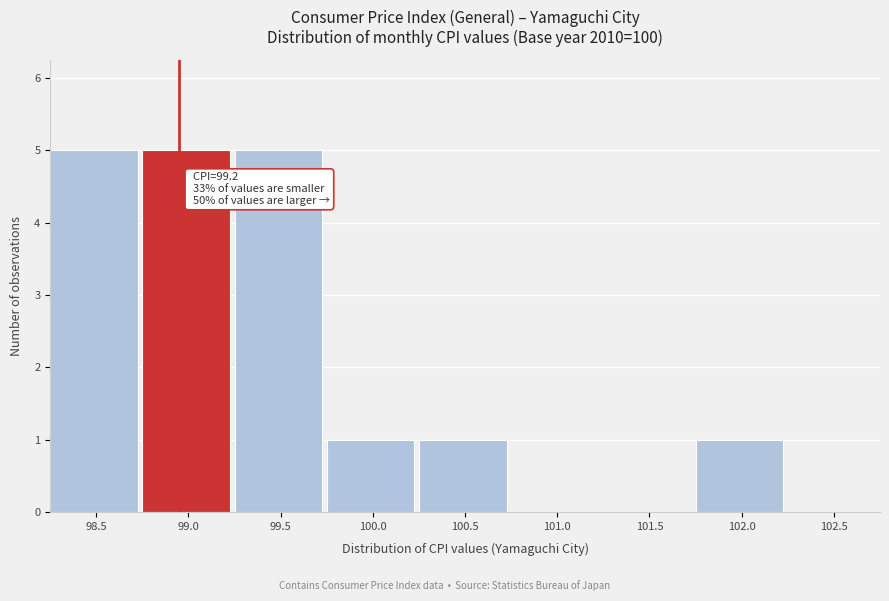

Reading right to left, what are all the values shown in this chart?

102.5=0	102.0=1	101.5=0	101.0=0	100.5=1	100.0=1	99.5=5	99.0=5	98.5=5